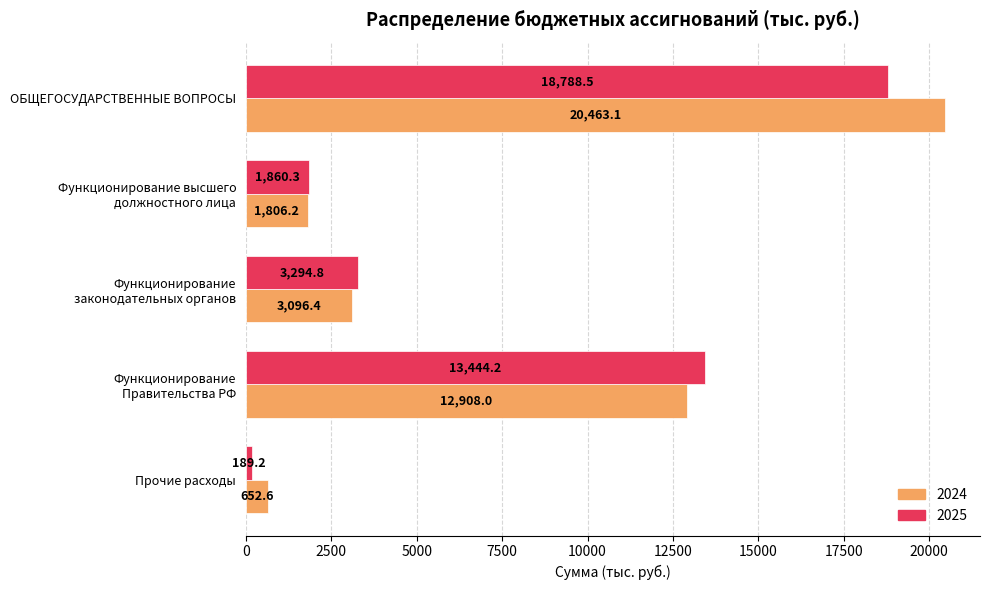

Which category has the lowest value in the 2024 series?

Прочие расходы